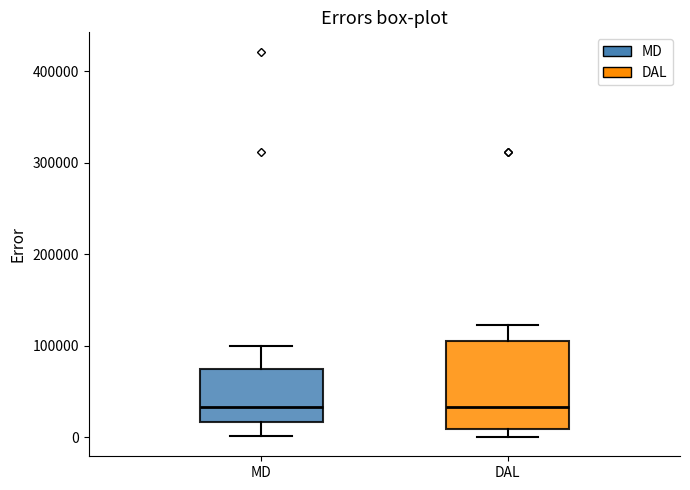

Comparing the boxes themselves (not the whiskers), which one is the tallest?

DAL